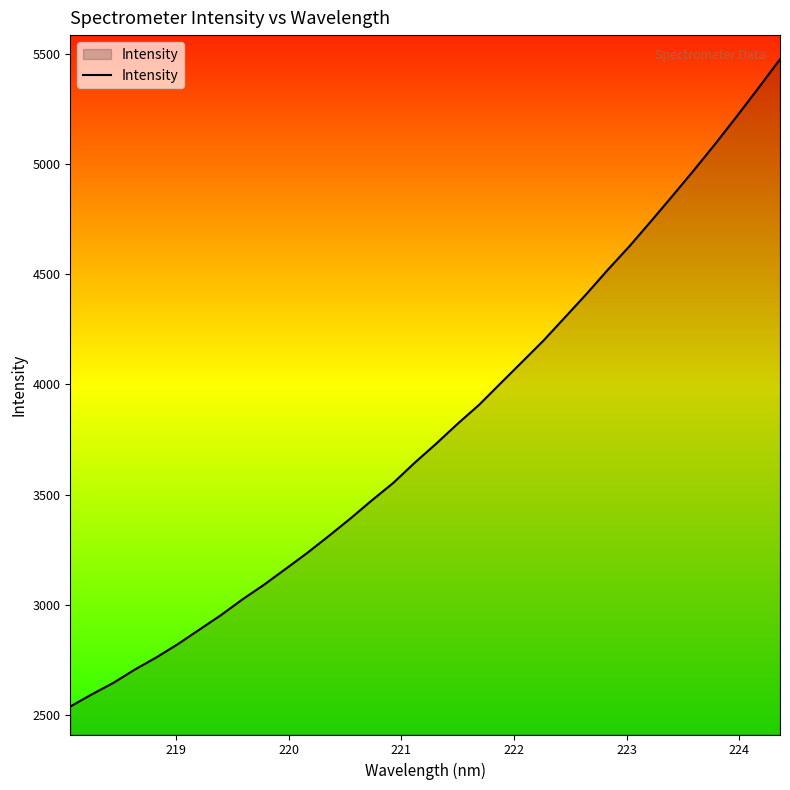

What is the smallest value displayed?

2538.8